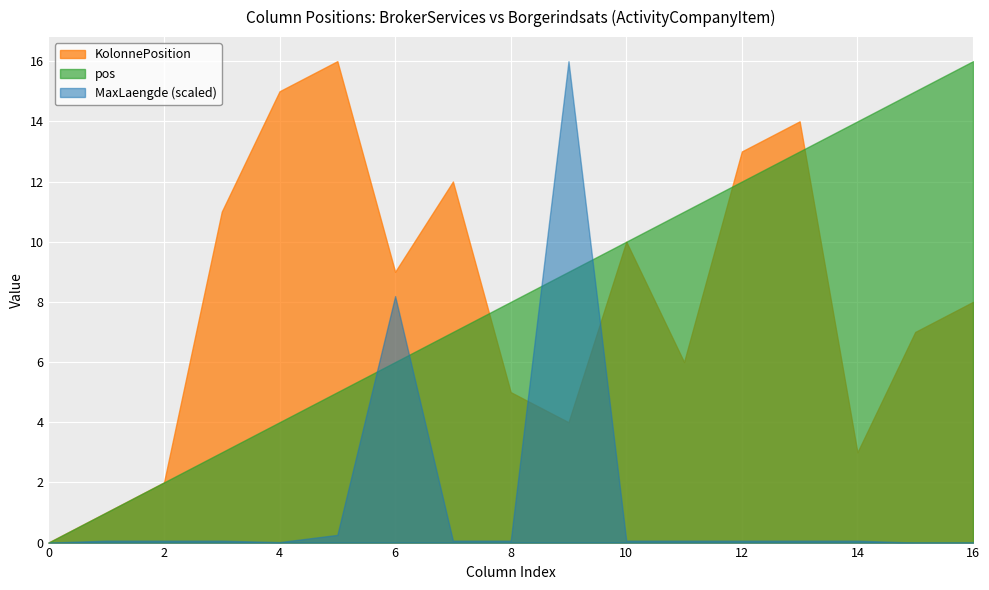

True or false: pos has a value of 5 at 12.

False